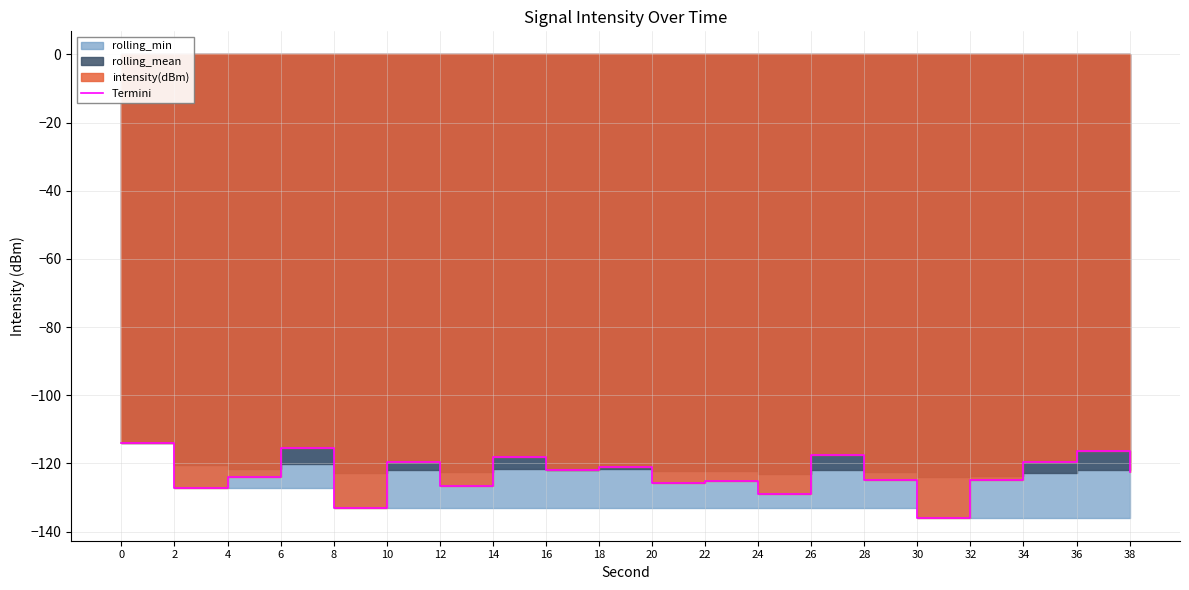

What is the approximate value at 36?

-116.3